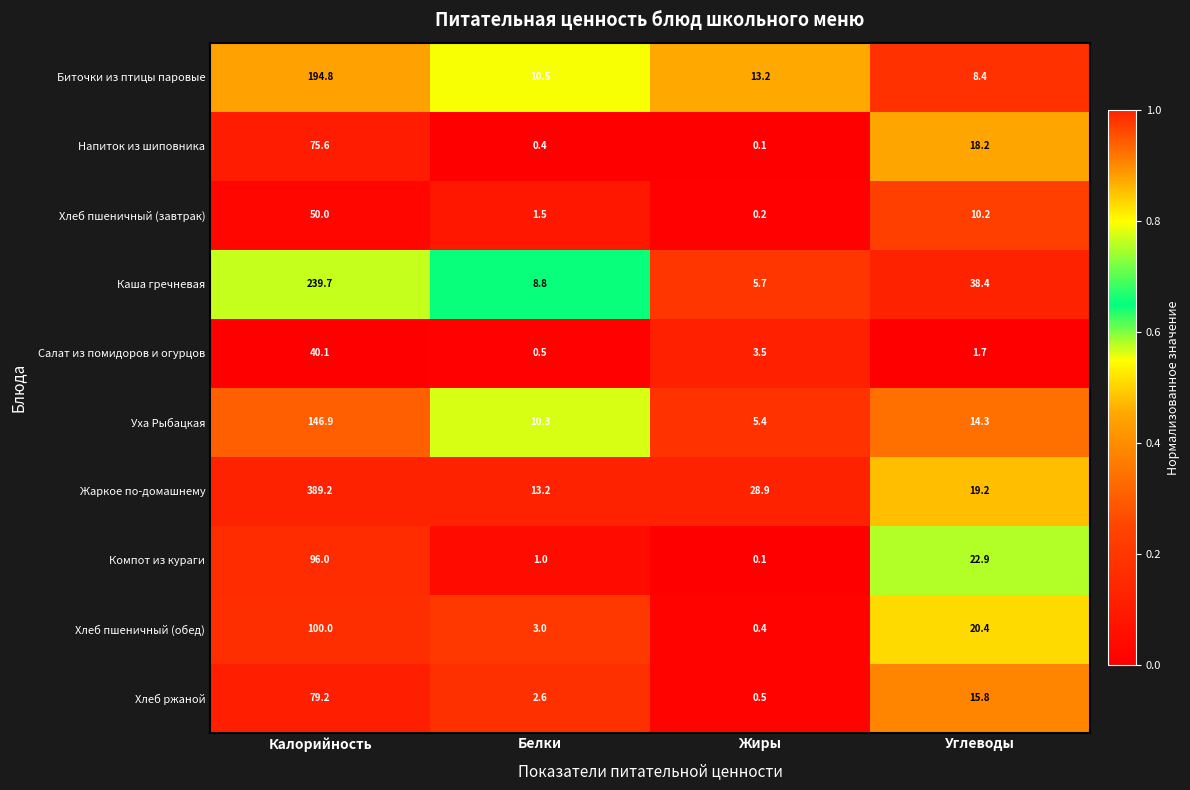

Which series changed the most between Жиры and Углеводы?

Каша гречневая